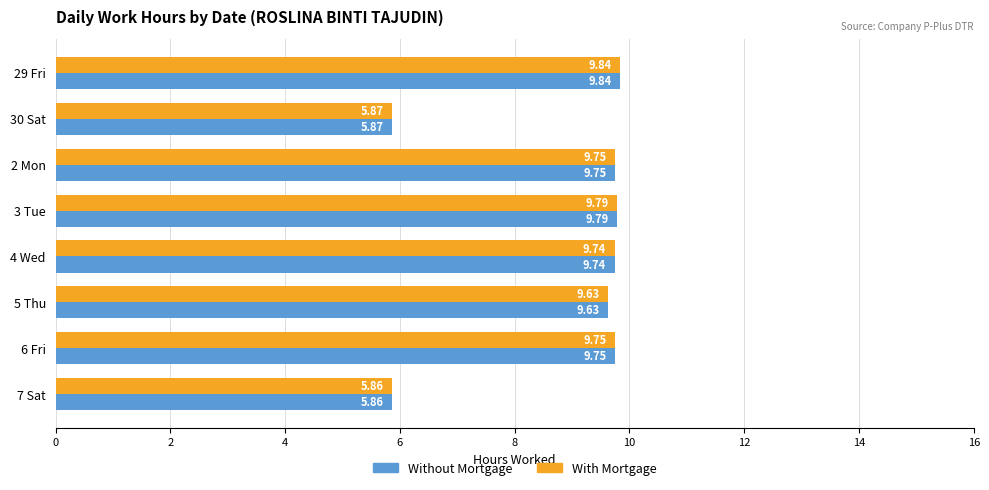

Where is With Mortgage nearest to the value 7?

30 Sat